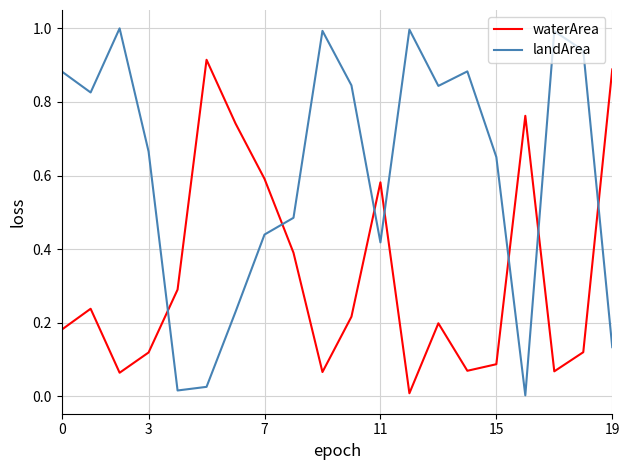

In waterArea, how many points are lower than both neighbors (excluding endpoints)?

5